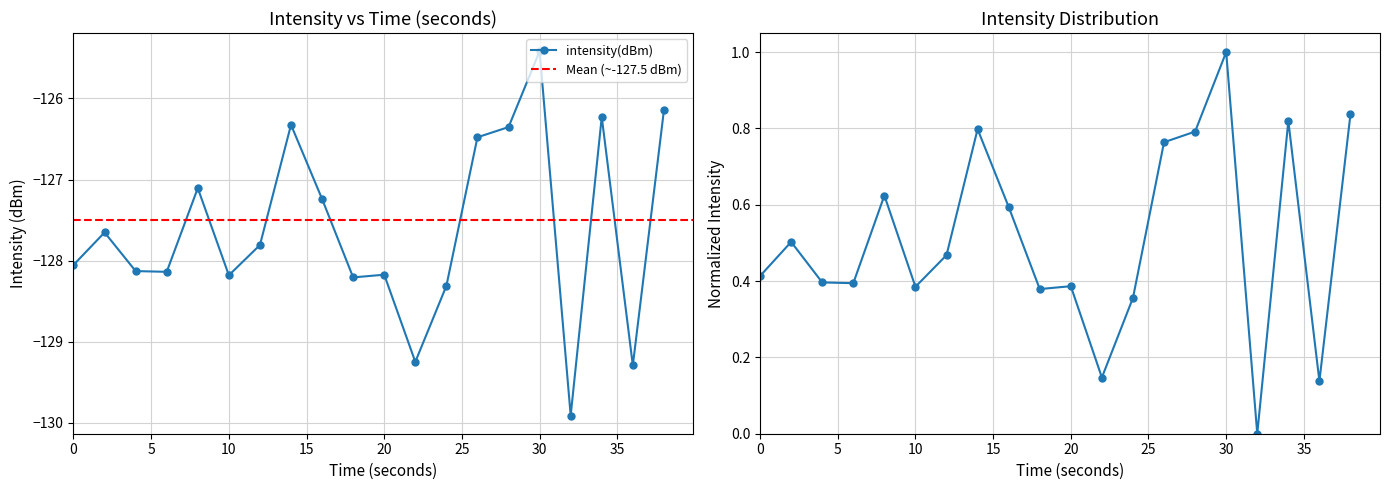

How many lines are shown in the chart?

1